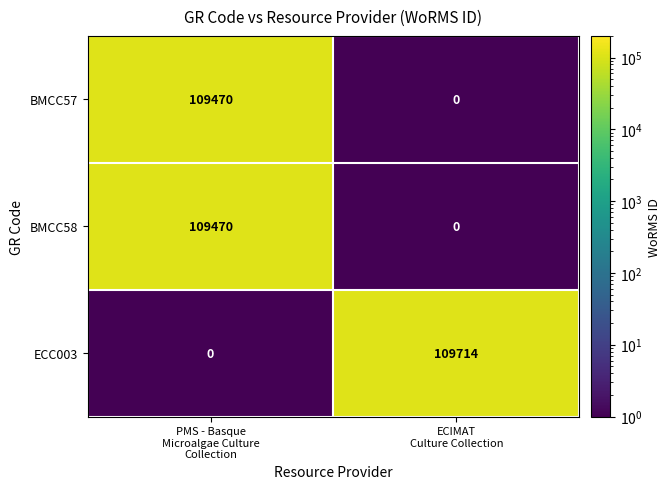

Which series has the largest range (max minus min)?

ECC003